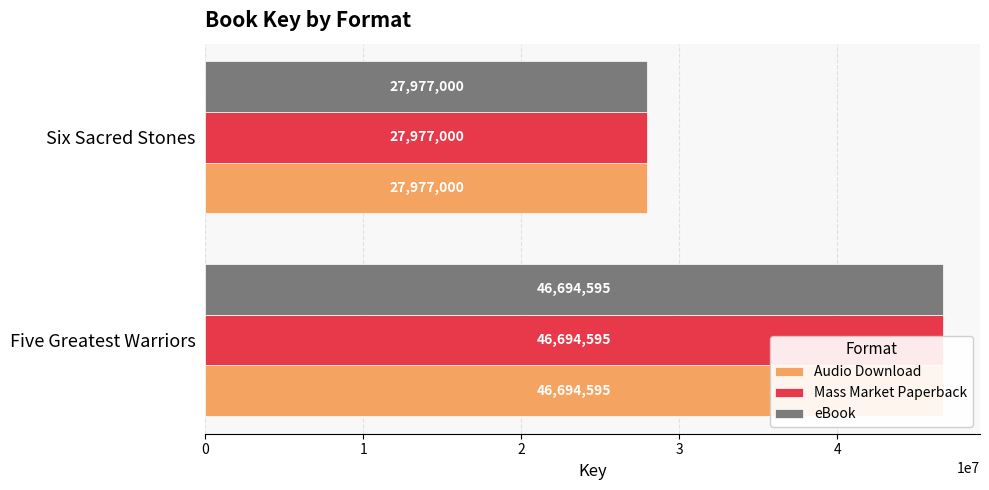

What is the minimum value shown in the chart?

27977000